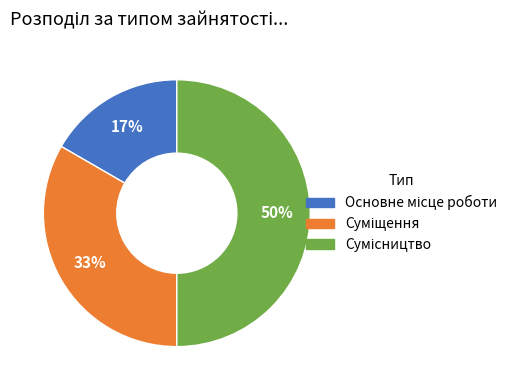

To the nearest percent, what is the difference between the largest and smallest slice percentages?

33%